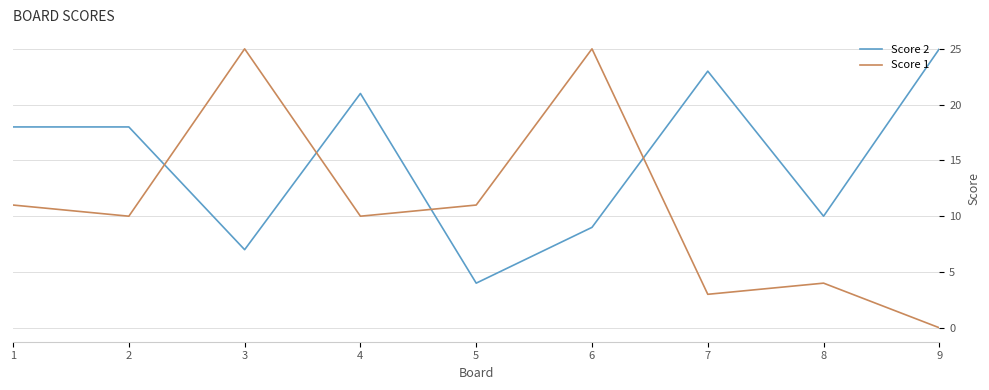

What is the approximate value of Score 1 at 2?

10